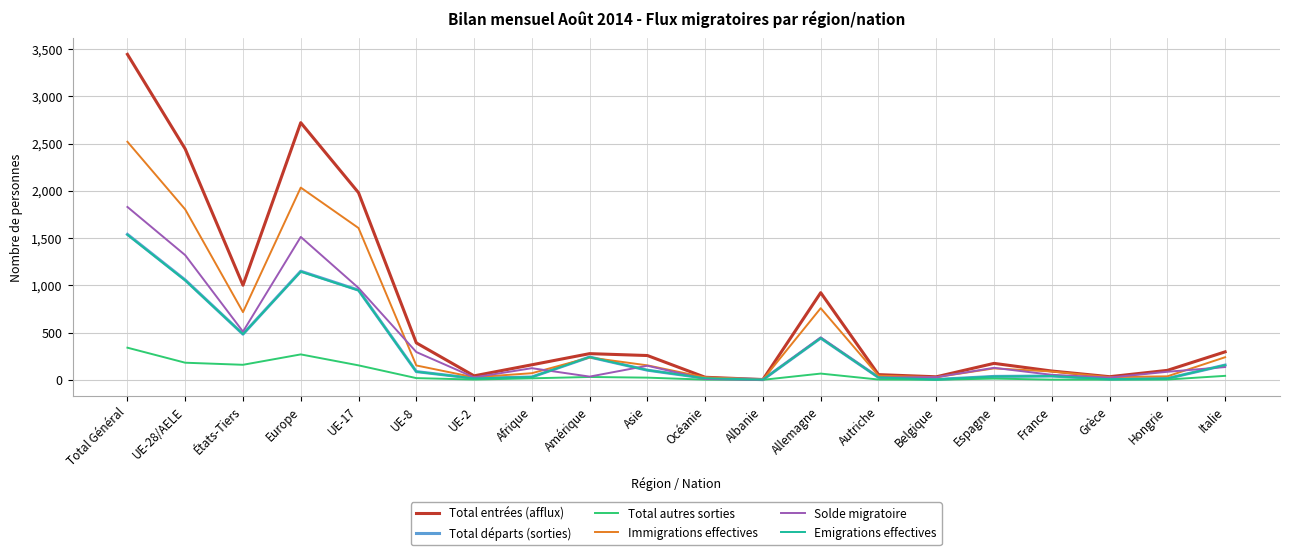

Which series has the widest spread of values?

Total entrées (afflux)